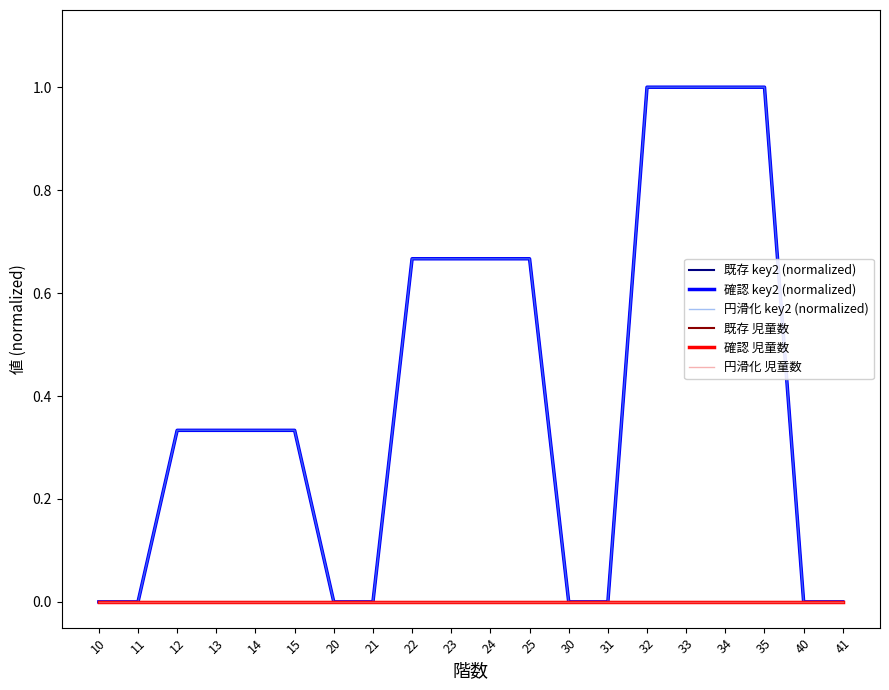

Between 22 and 41, which series saw the biggest shift?

既存 key2 (normalized)